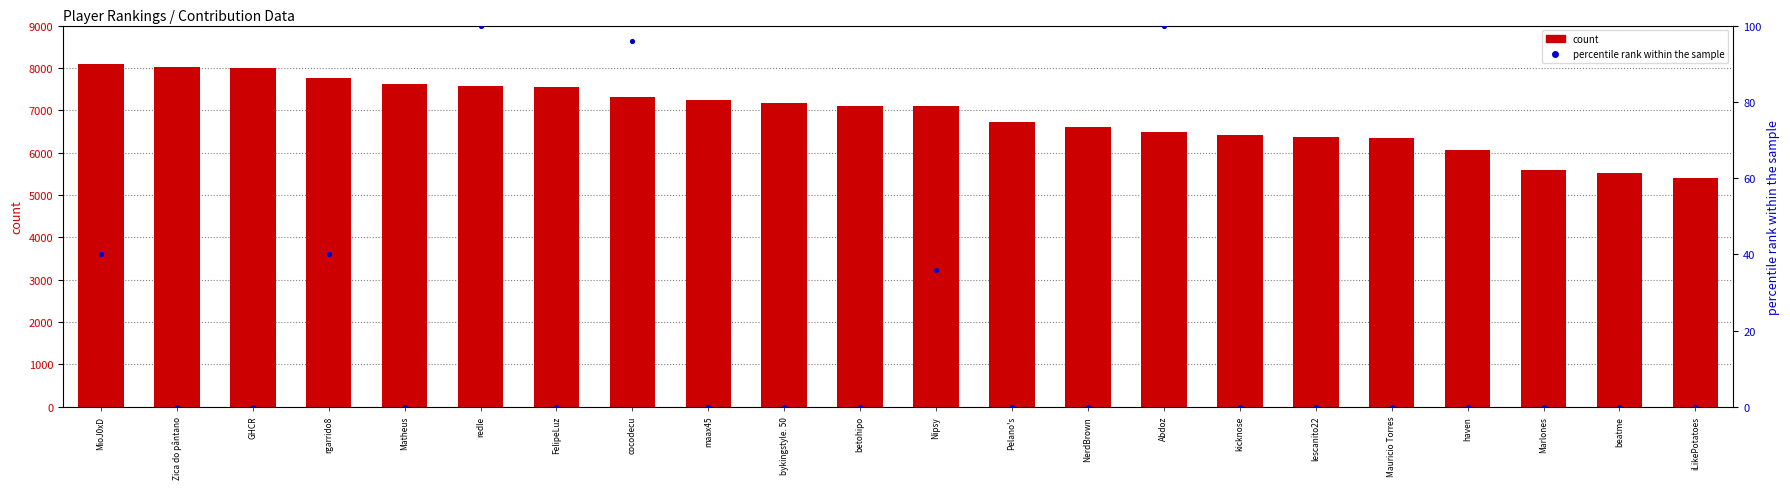

What is the total value across all series at Matheus?

7622